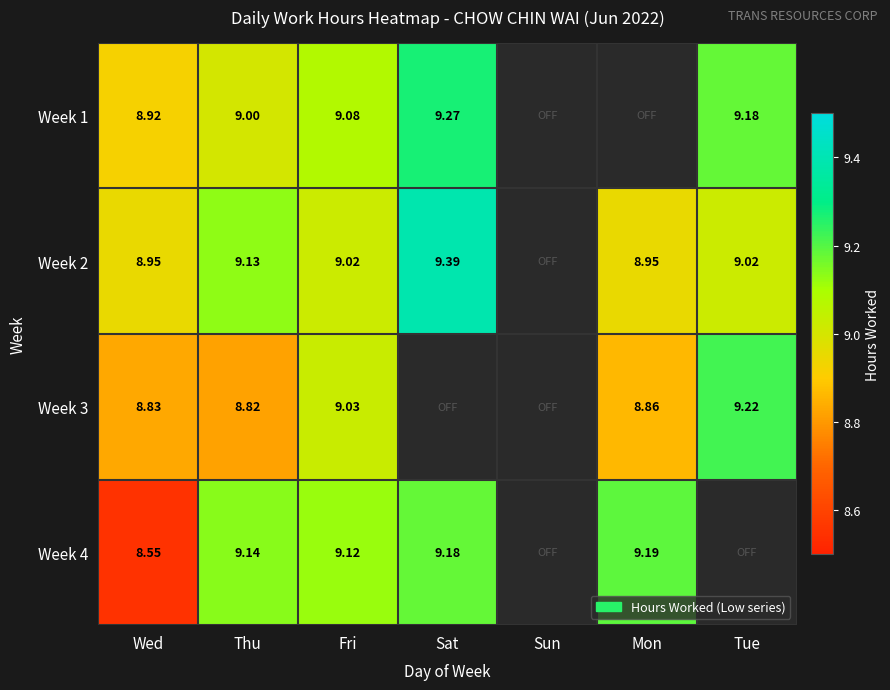

True or false: Week 2 has a value of 15.8 at Tue.

False